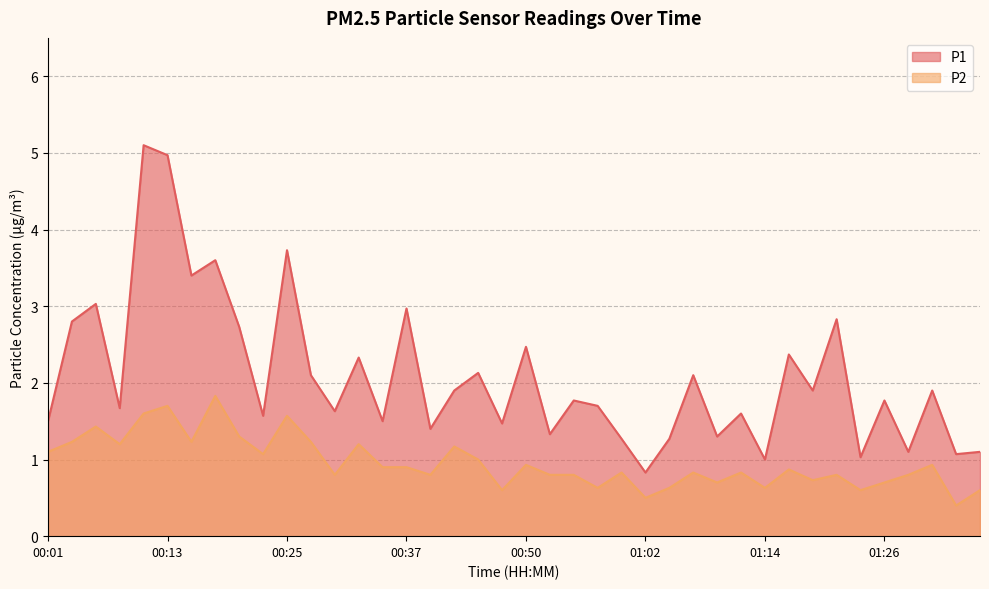

What are all the series names shown in the legend?

P1, P2